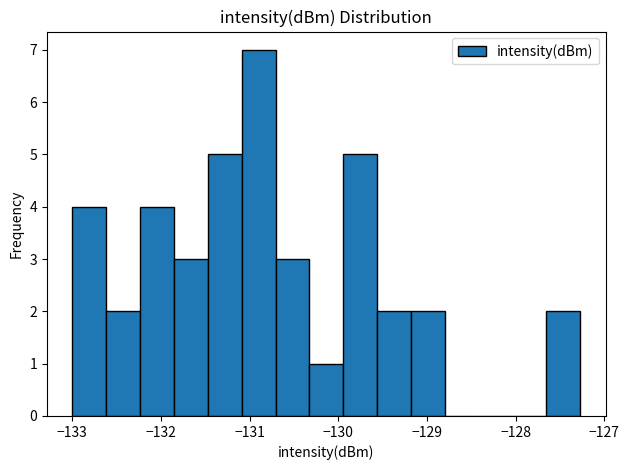

Read against the x-axis, roughly where is the centre of the tallest bar?

-130.9